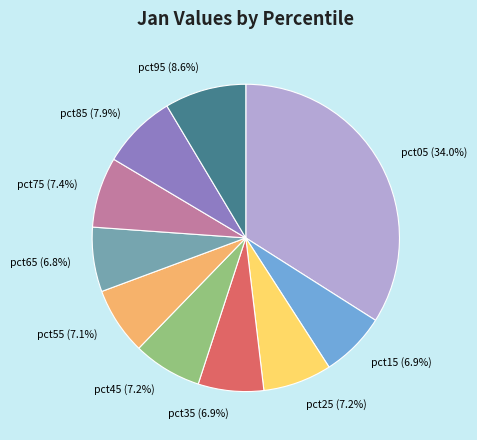

What percentage is the pct15 slice, to the nearest percent?

7%